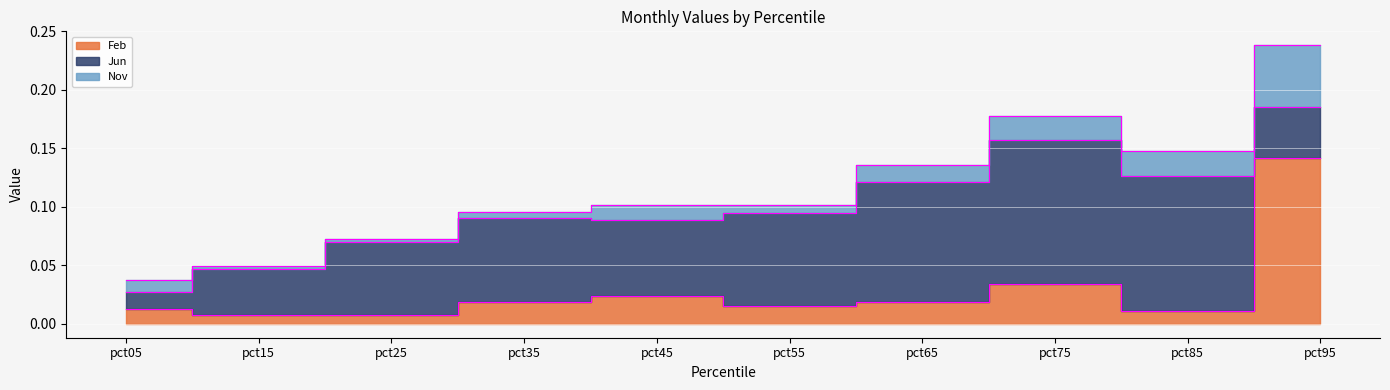

True or false: Jun has a value of 0.1 at pct25.

True